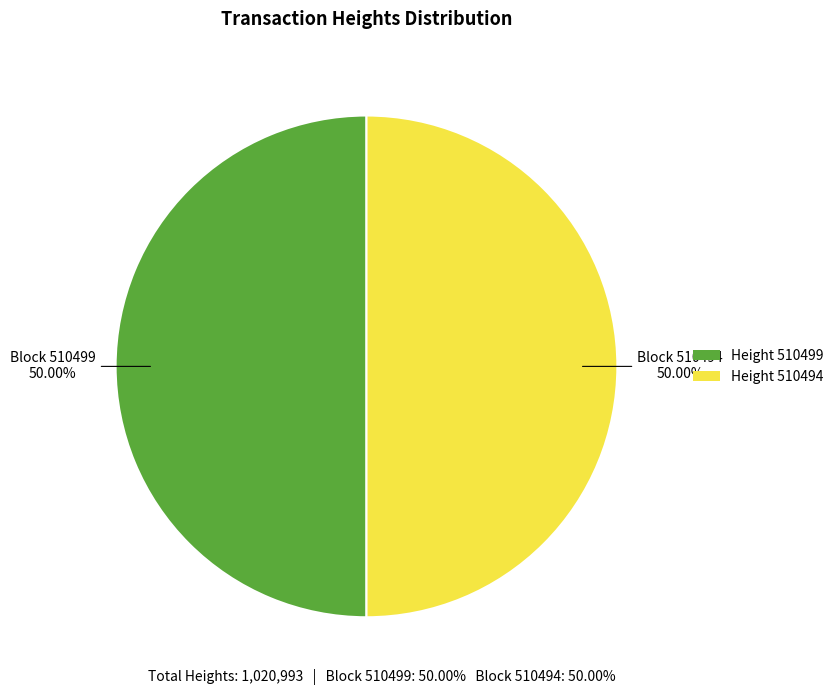

To the nearest percent, what is the average slice percentage?

50%